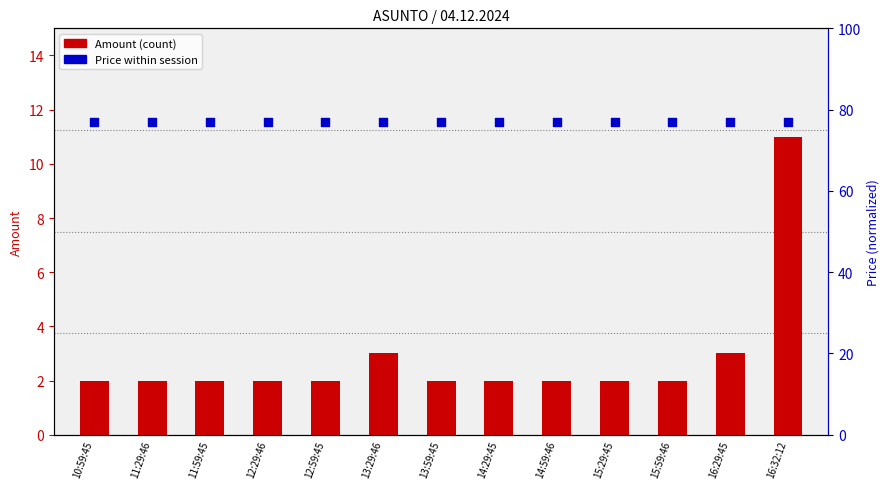

Which series has the largest Y range (max minus min)?

Amount